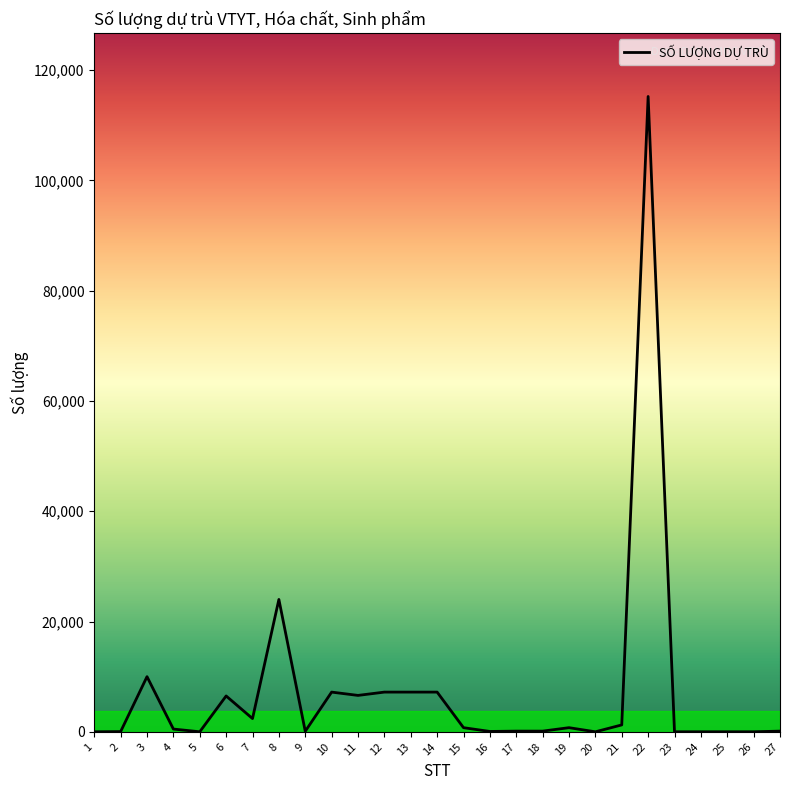

Where is the data nearest to the value 57601?

8